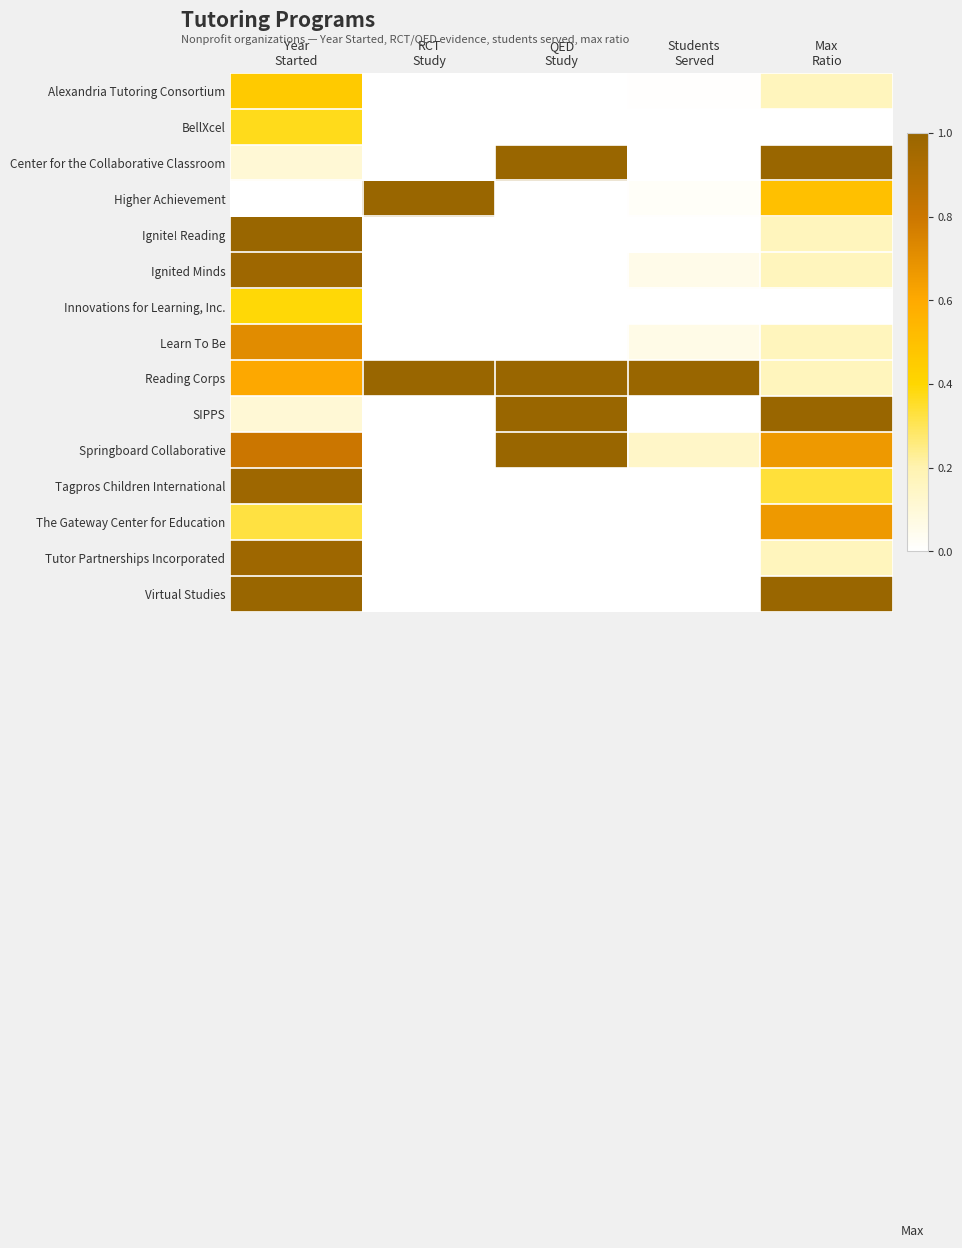

How many categories are shown in the chart?

5